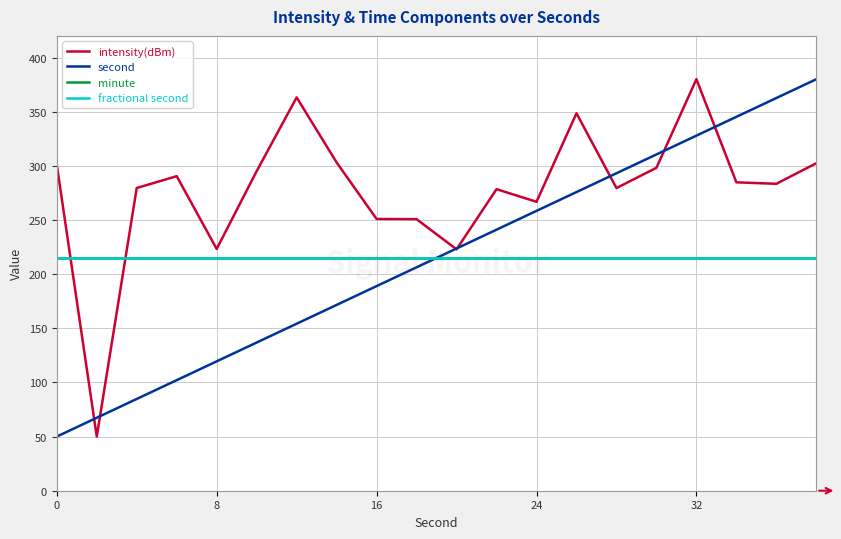

List the series in order of their peak value, lowest first.

minute, fractional second, intensity(dBm), second